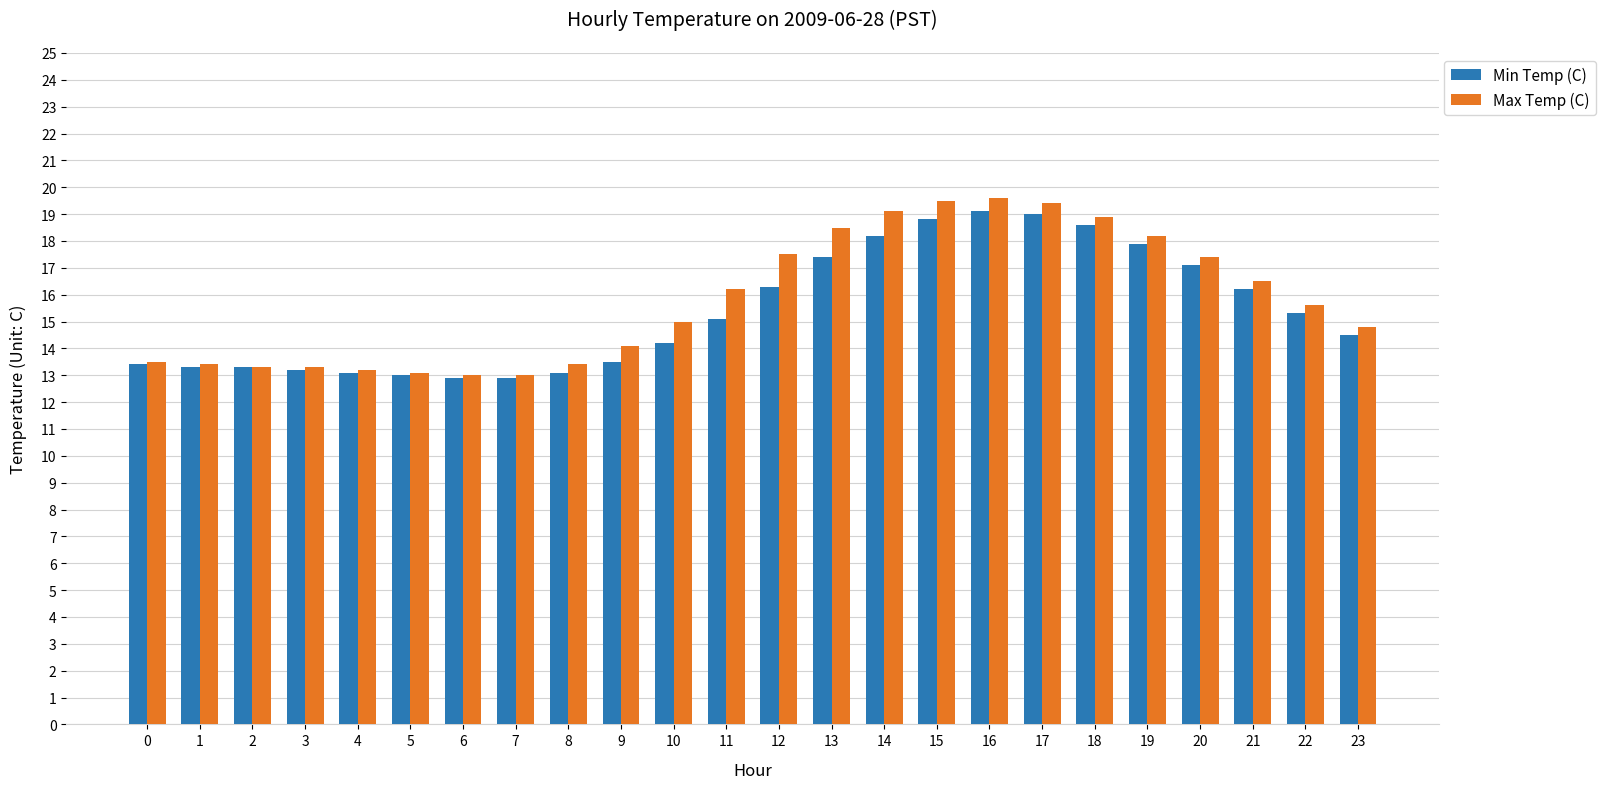

The Max Temp (C) series shows 31.9 at 13. True or false?

False